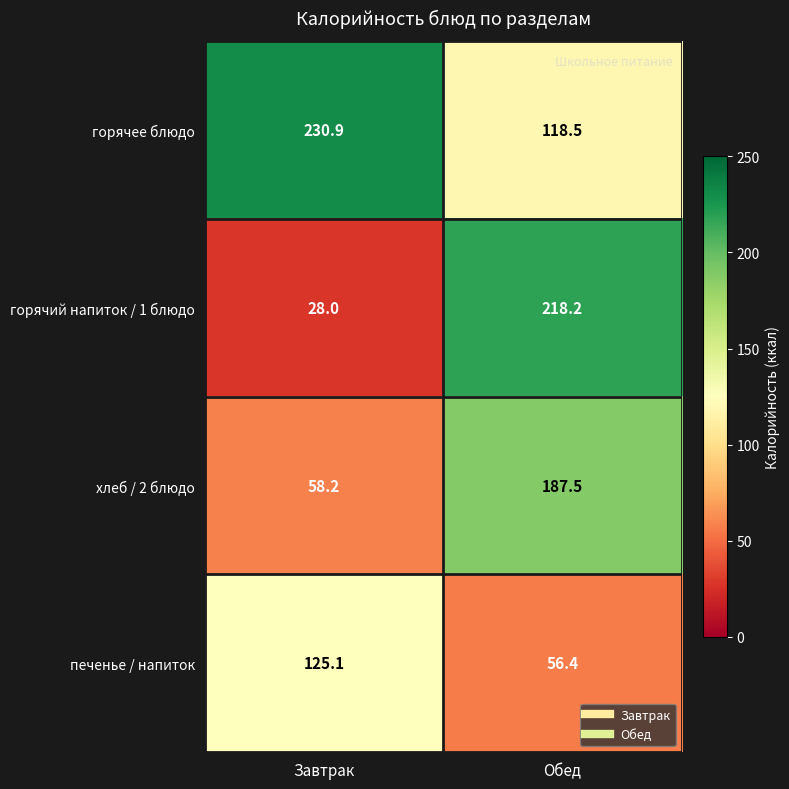

What is the difference between the горячий напиток / 1 блюдо values at Обед and Завтрак?

190.2